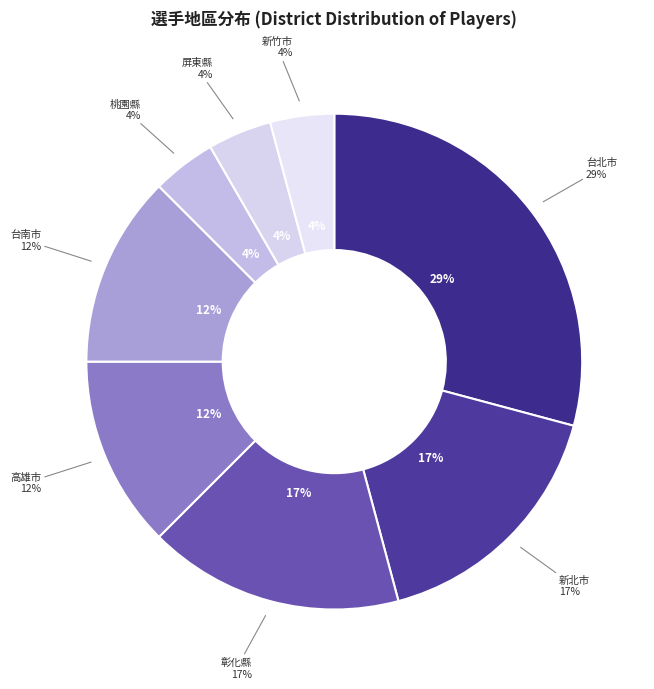

How many slices are in this pie chart?

8